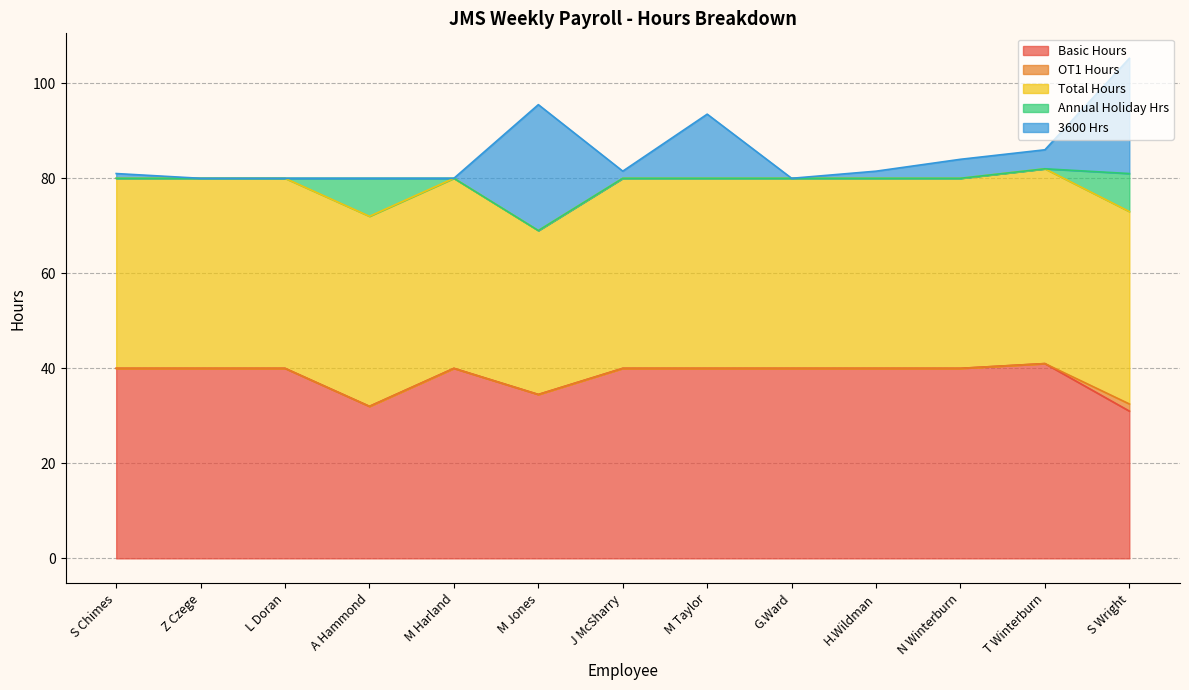

Where does the 3600 Hrs series first go above 1?

M Jones